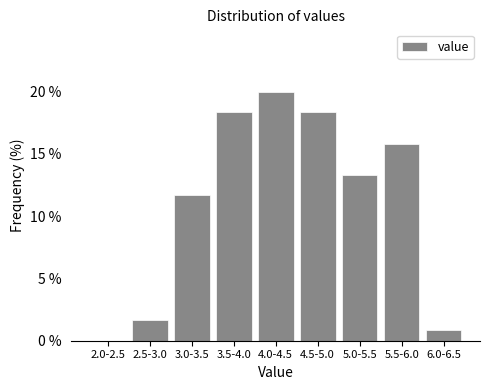

Reading left to right, list all the values displayed in this chart.

2.0-2.5=0.0	2.5-3.0=1.7	3.0-3.5=11.7	3.5-4.0=18.3	4.0-4.5=20.0	4.5-5.0=18.3	5.0-5.5=13.3	5.5-6.0=15.8	6.0-6.5=0.8